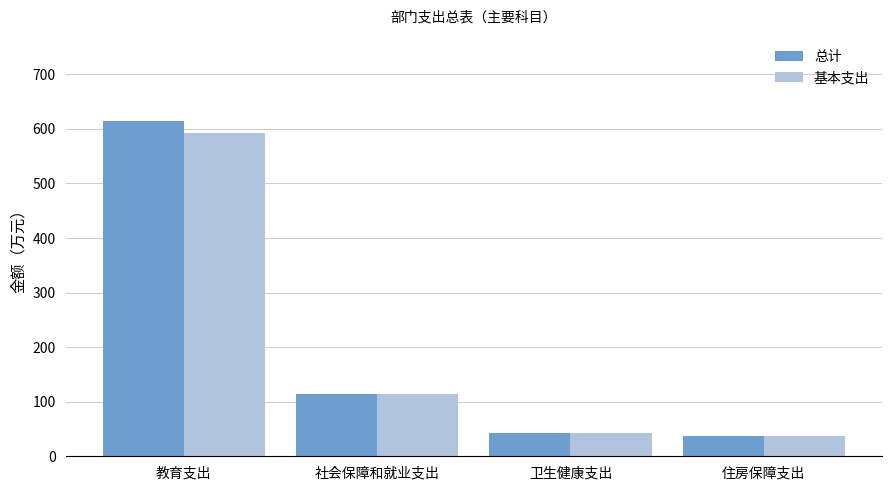

At how many categories does at least one series exceed 291?

1